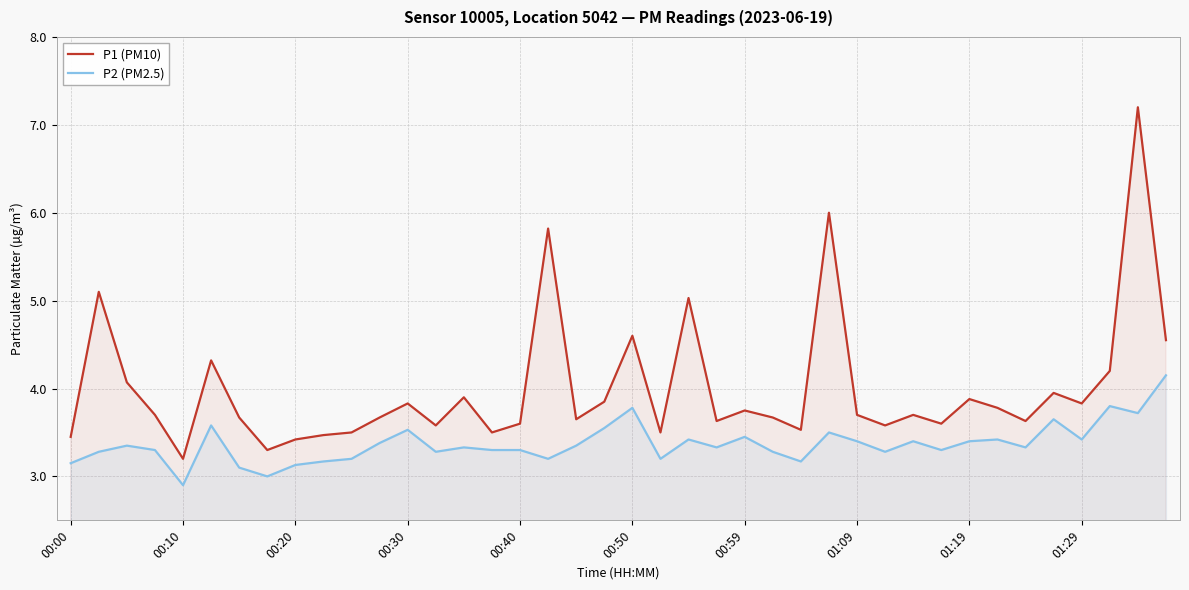

Where does the P2 (PM2.5) series first go above 3?

00:00